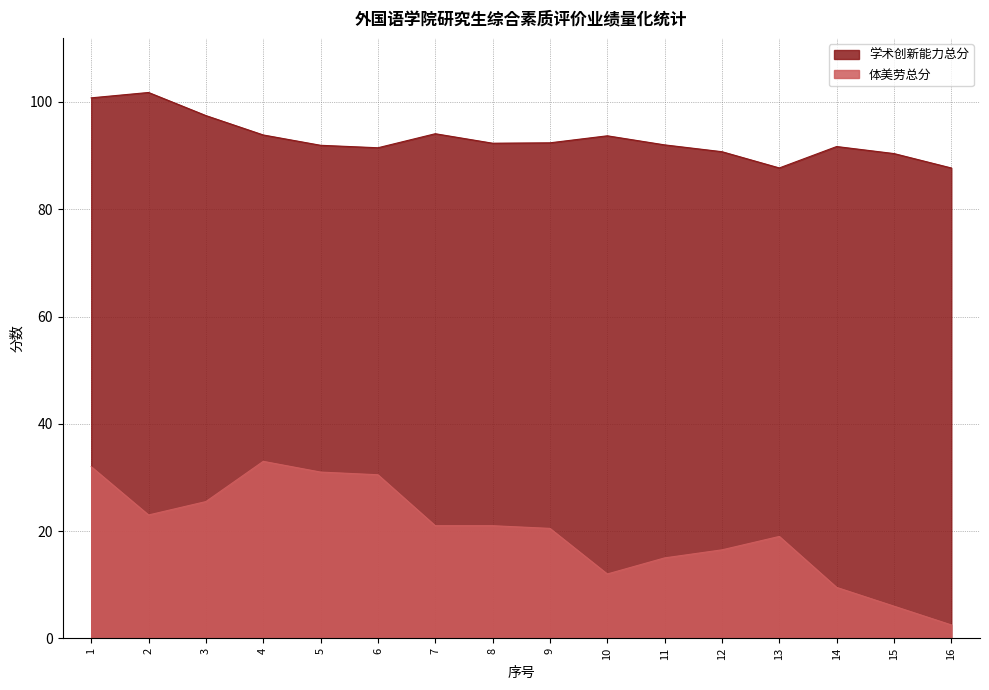

What is the difference between the second highest and second lowest values in the 学术创新能力总分 series?

13.1